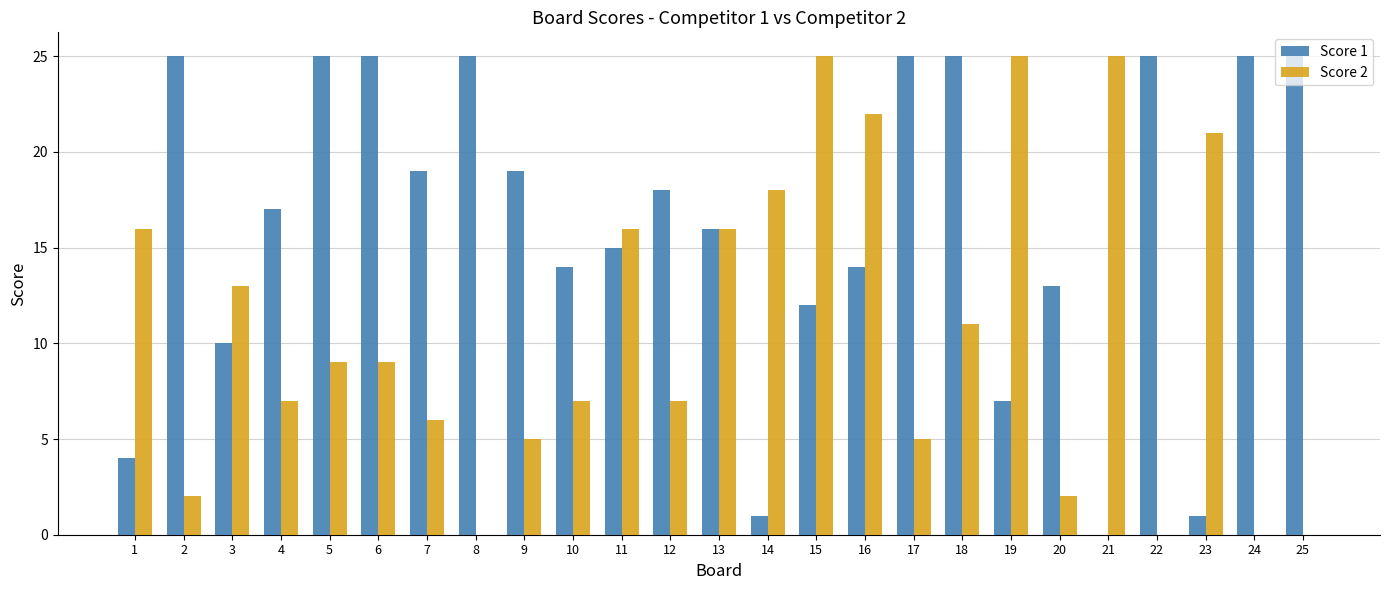

Is the value of Score 1 at 25 greater than the value of Score 2 at 11?

Yes